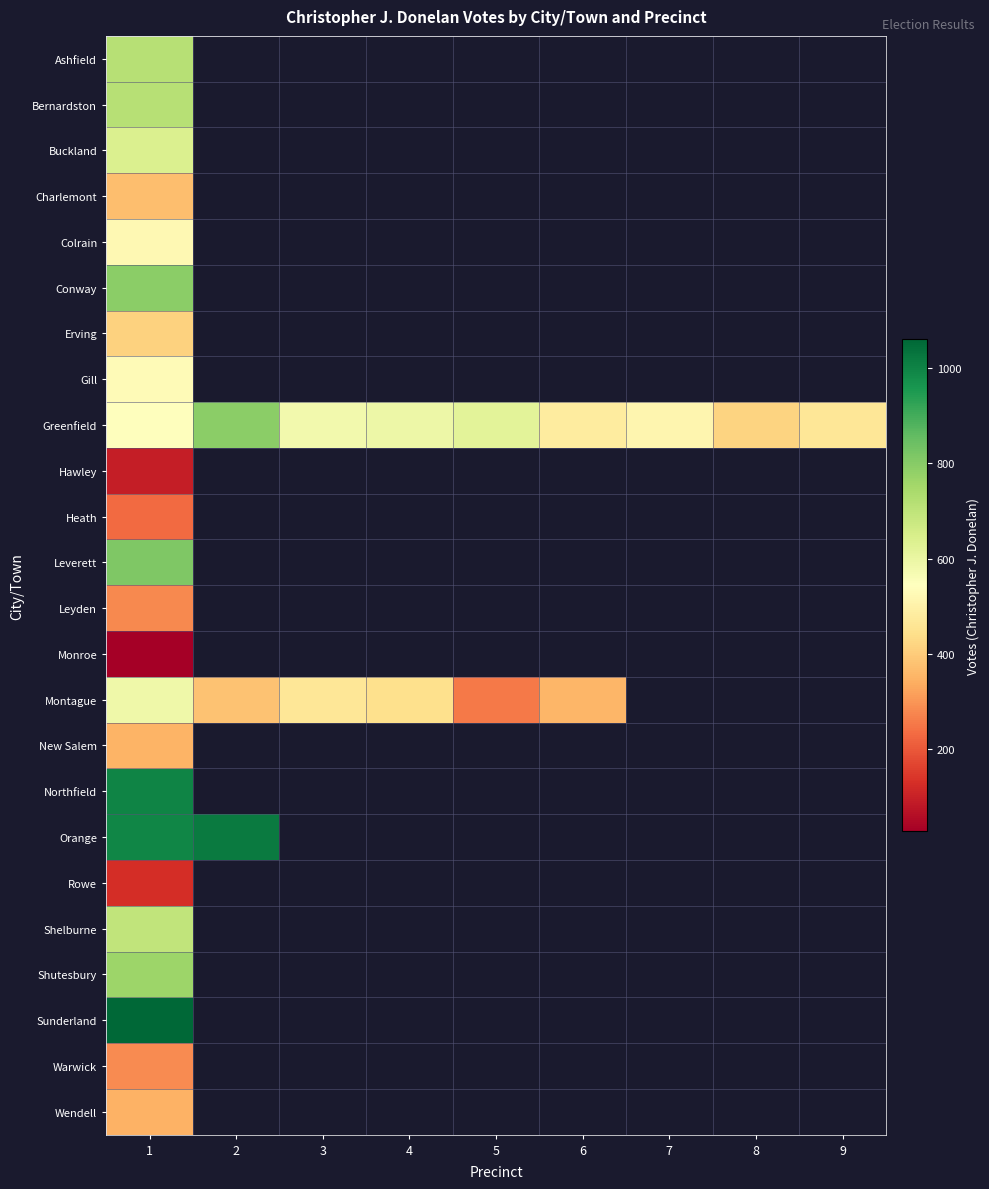

How many categories are shown in the chart?

9